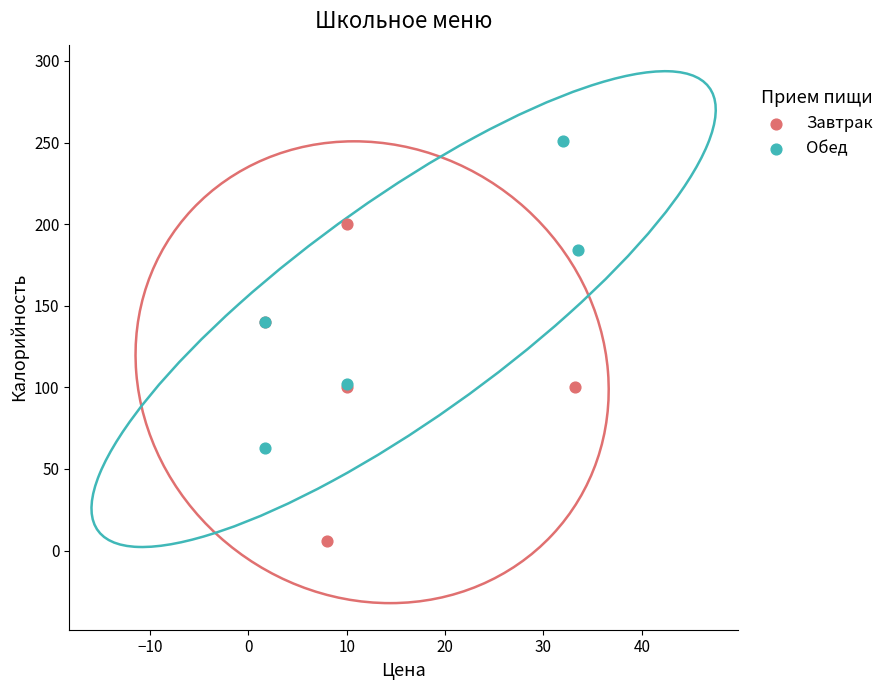

Which series reaches the maximum Y coordinate?

Обед